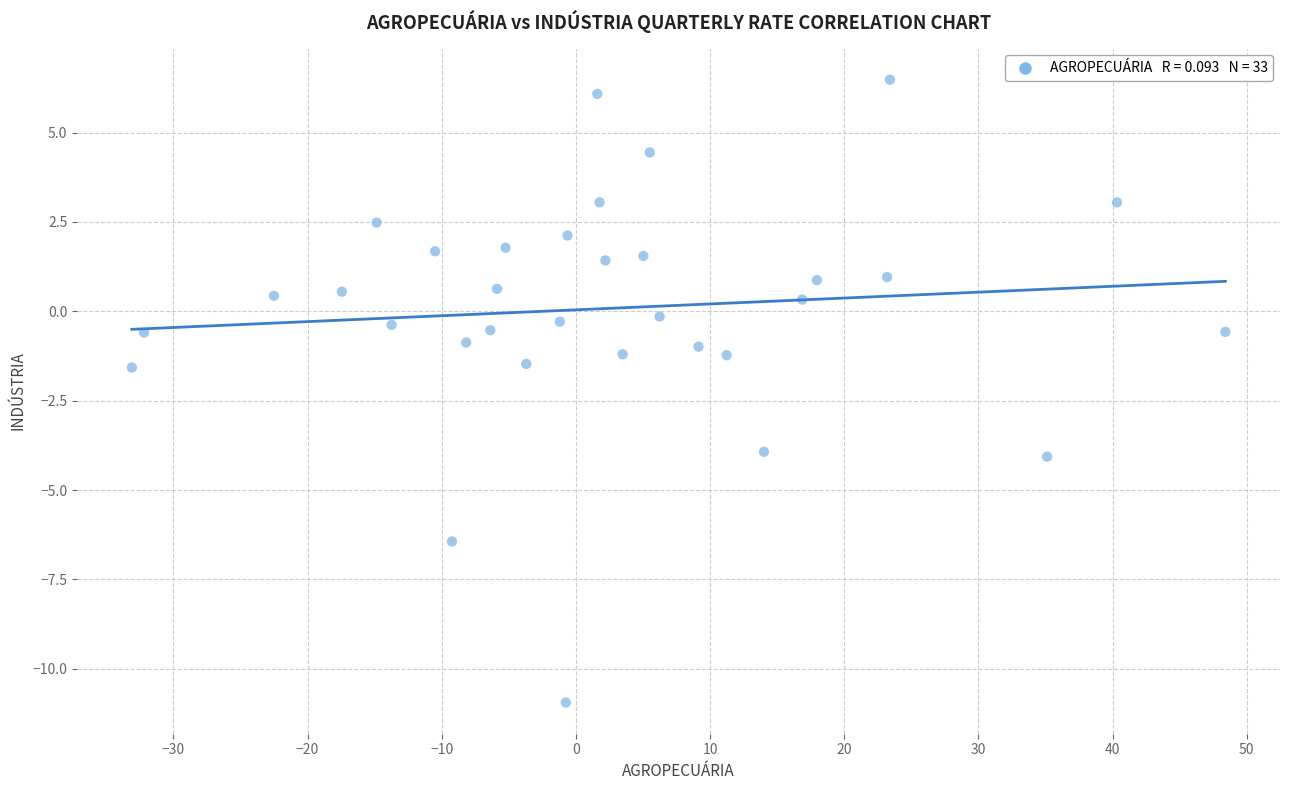

What is the range of Y values (max minus min)?

17.4